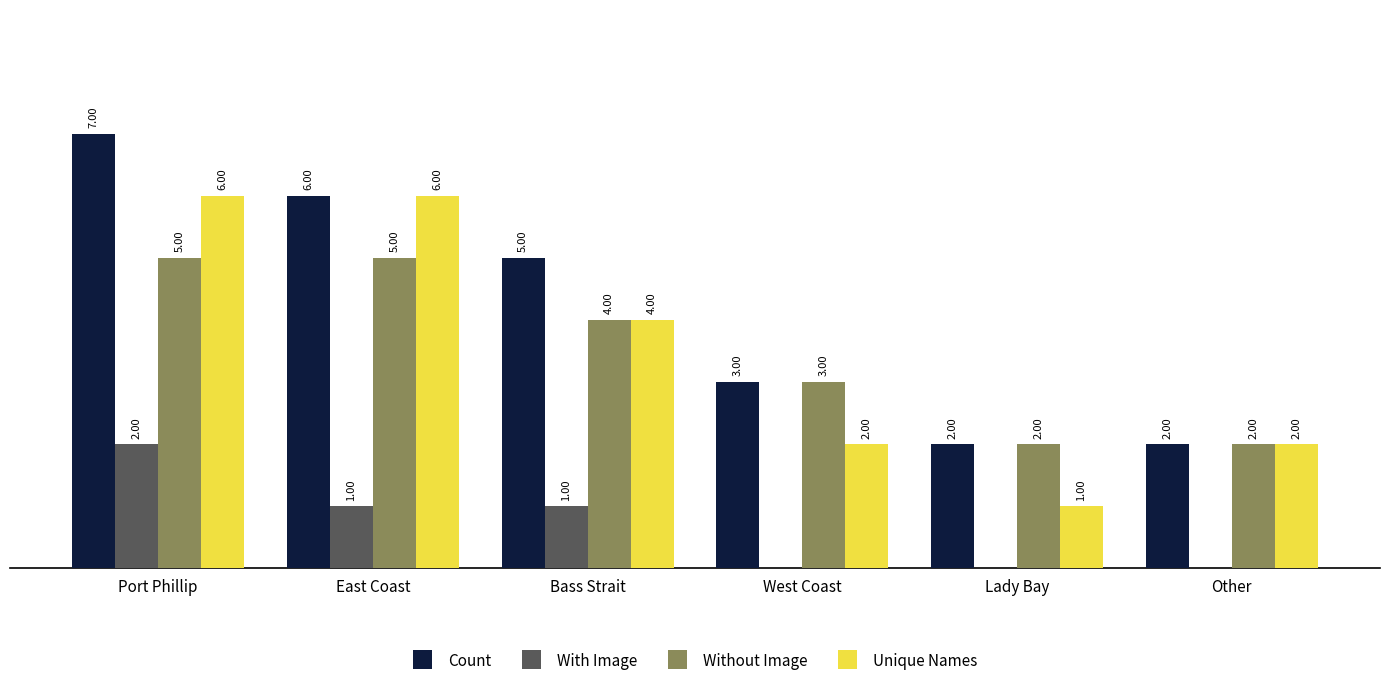

At which category does the chart reach its peak across all series?

Port Phillip